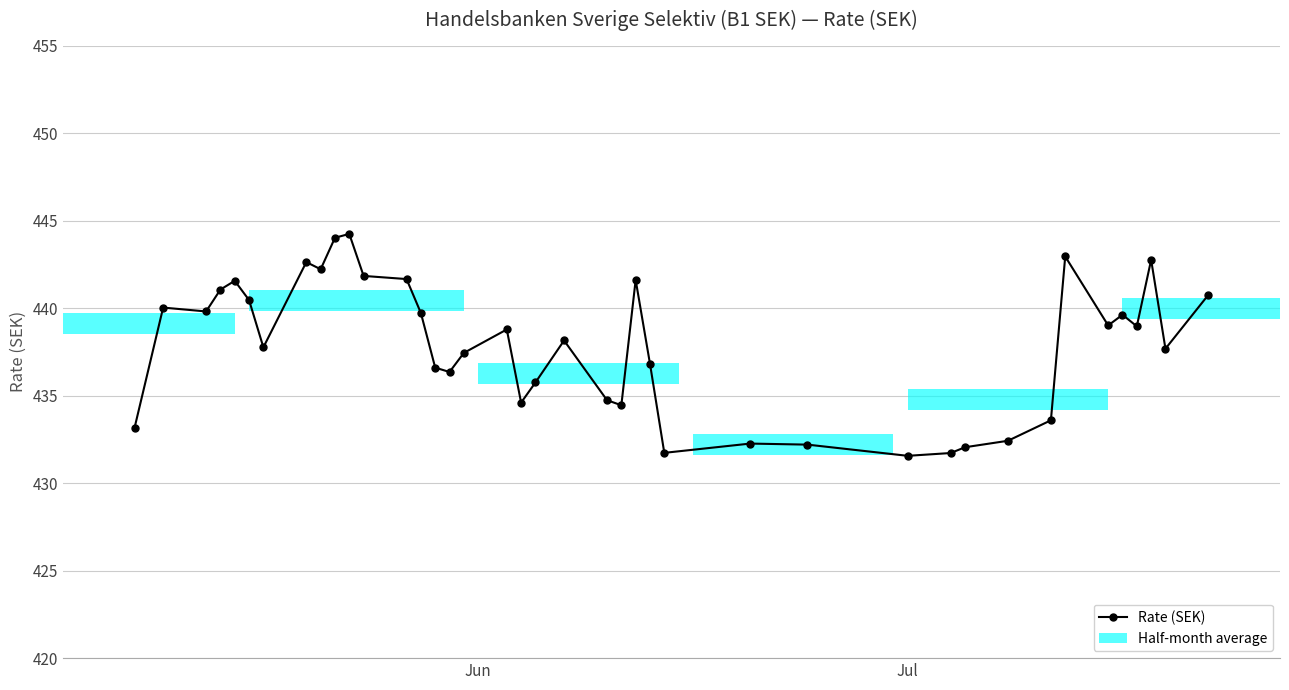

Count the number of data series in this chart.

1